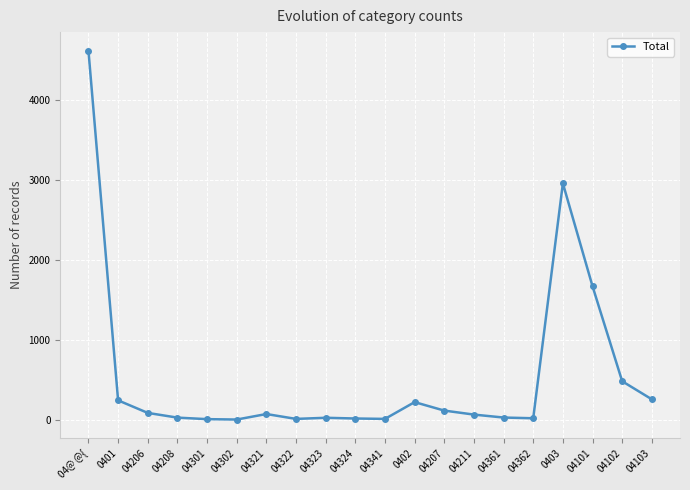

What value does the data have at 04206, to the nearest 100?

100